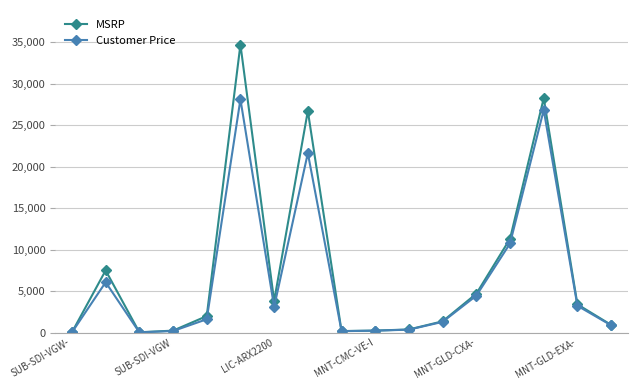

What is the highest value of the MSRP series?

34695.0